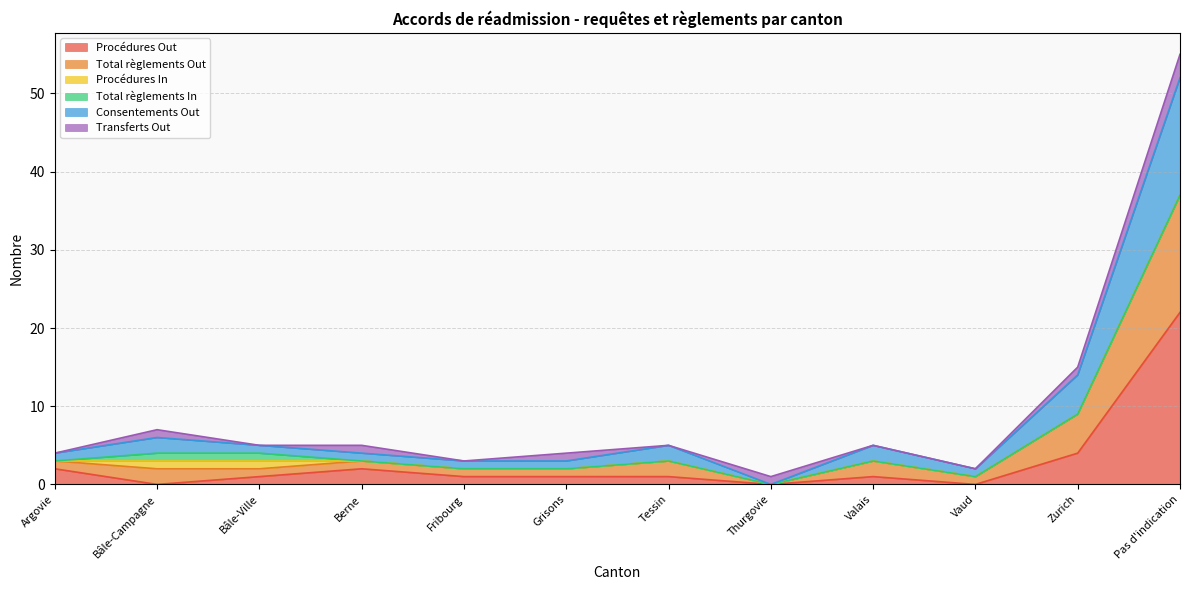

Does the chart display data point markers on the line(s)?

No